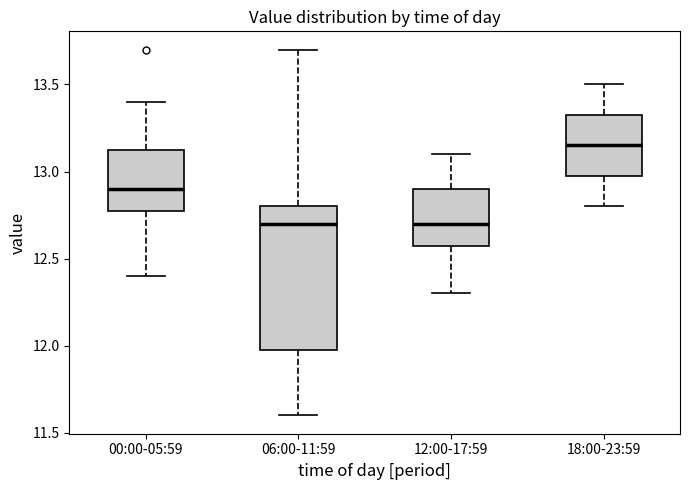

Which box is the tallest, from its lower edge to its upper edge?

06:00-11:59